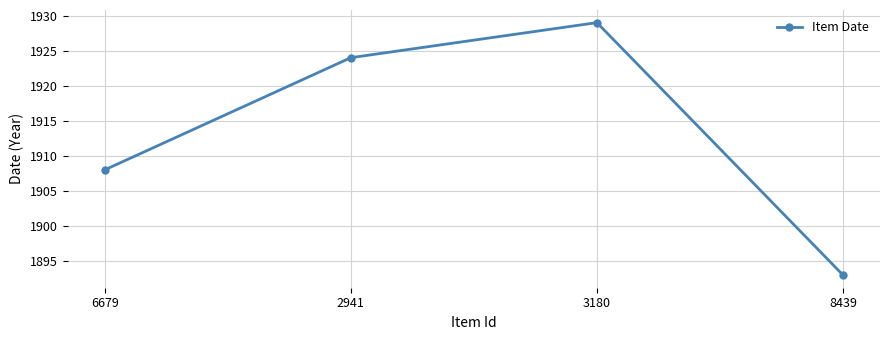

Is it true that the value at 2941 is 567?

False